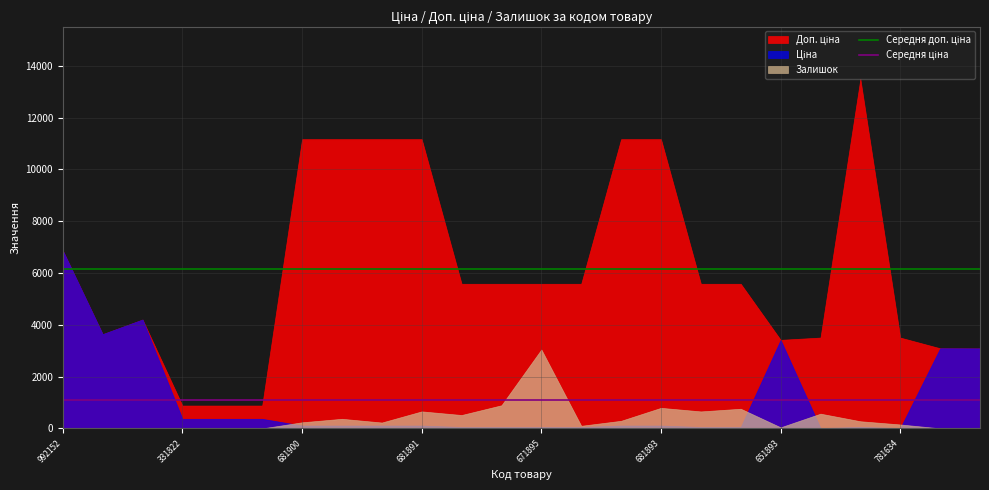

What is the minimum value for Середня ціна?

1105.5